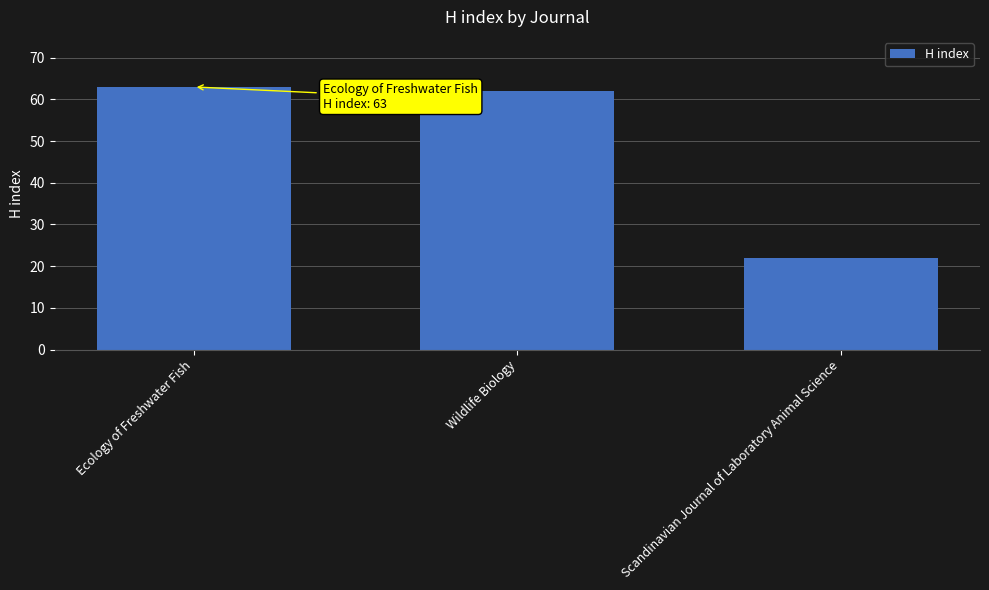

What is the approximate value at Wildlife Biology?

62